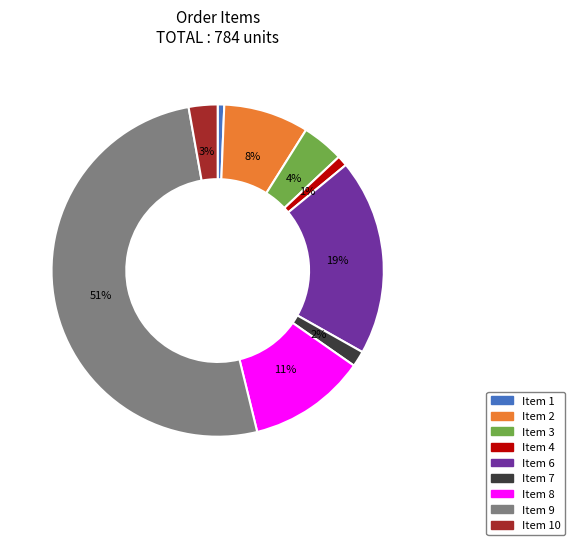

To the nearest percent, what percentage of the pie is Item 10?

3%